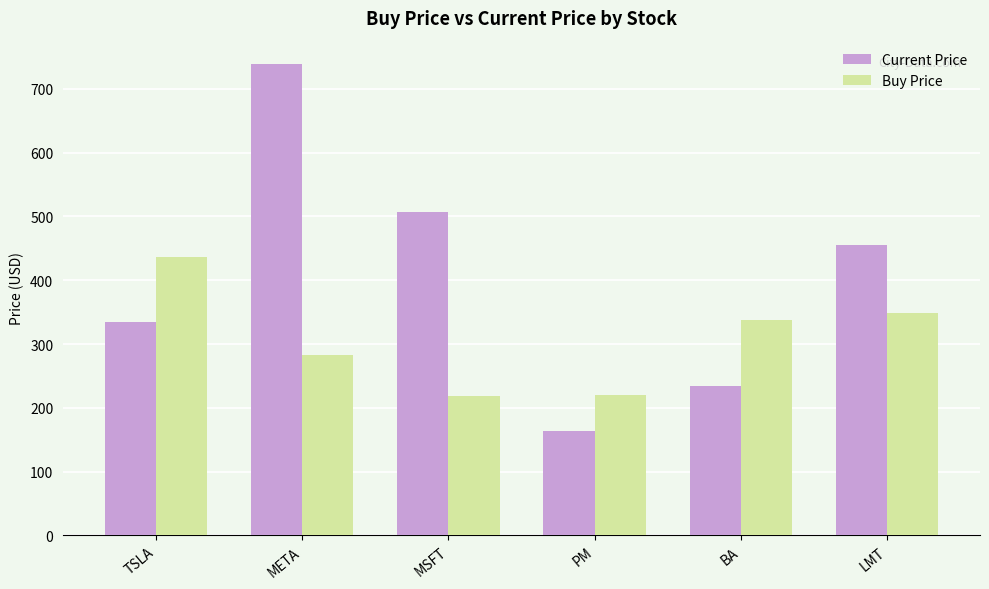

What is the sum of all Current Price values?

2433.8